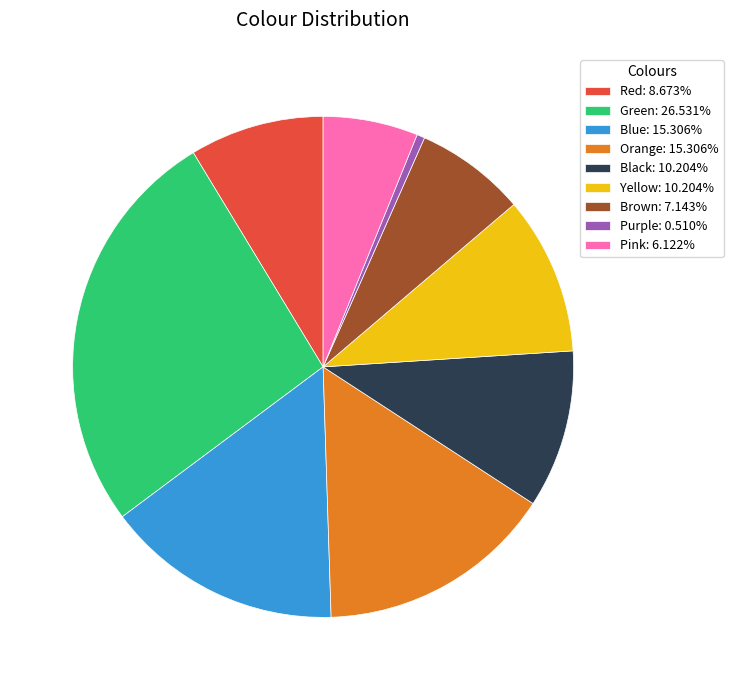

Is it true that Black is 1% of the pie?

False